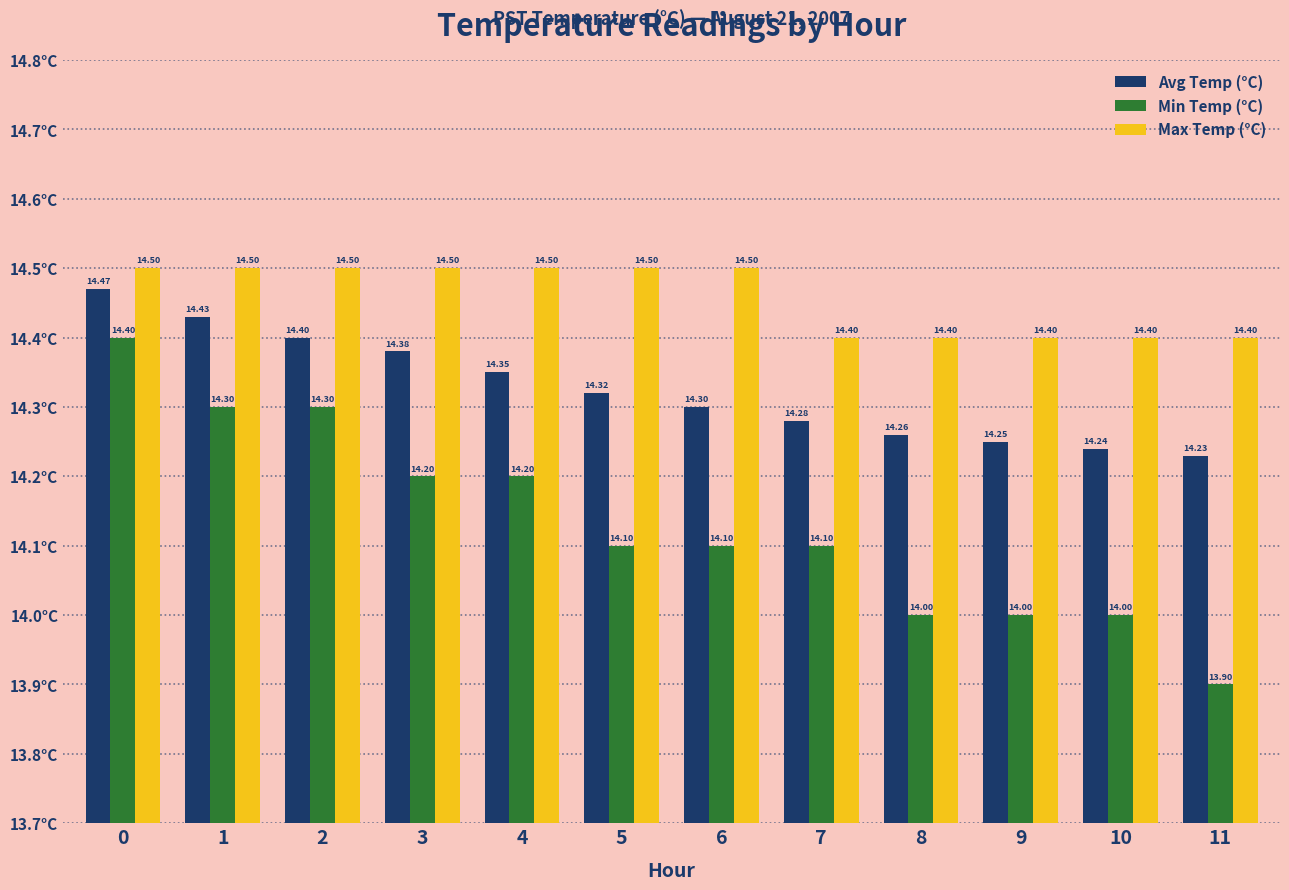

List the series in order of their overall mean, lowest first.

Min Temp (°C), Avg Temp (°C), Max Temp (°C)